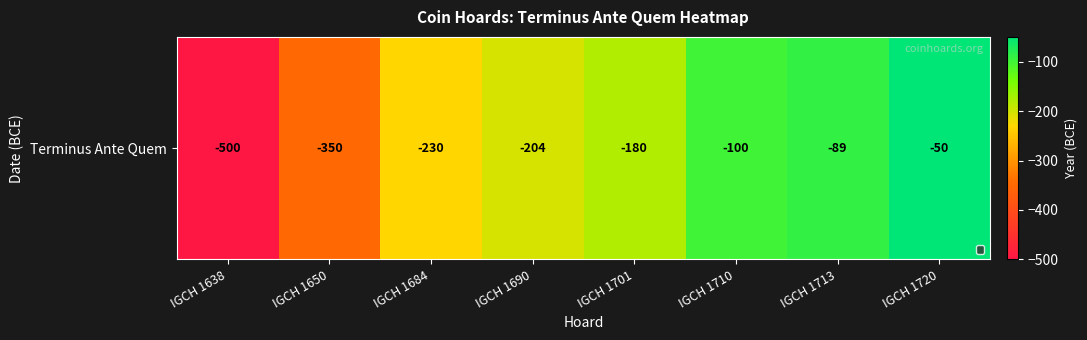

Reading left to right, what are all the values shown in this chart?

-500	-350	-230	-204	-180	-100	-89	-50